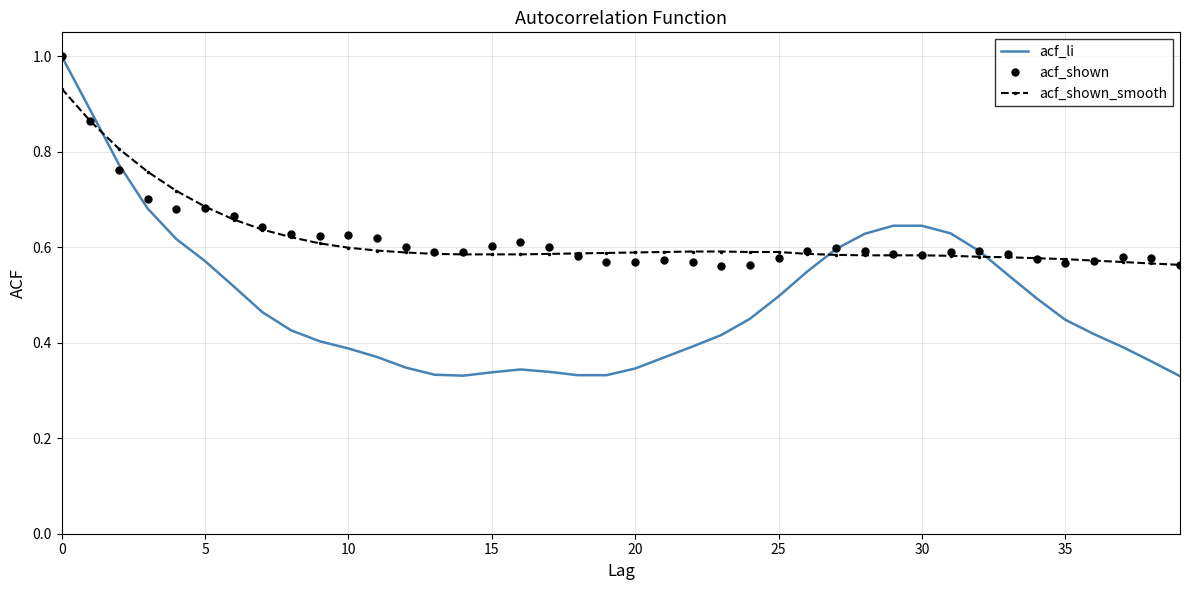

Which series has the largest range (max minus min)?

acf_li